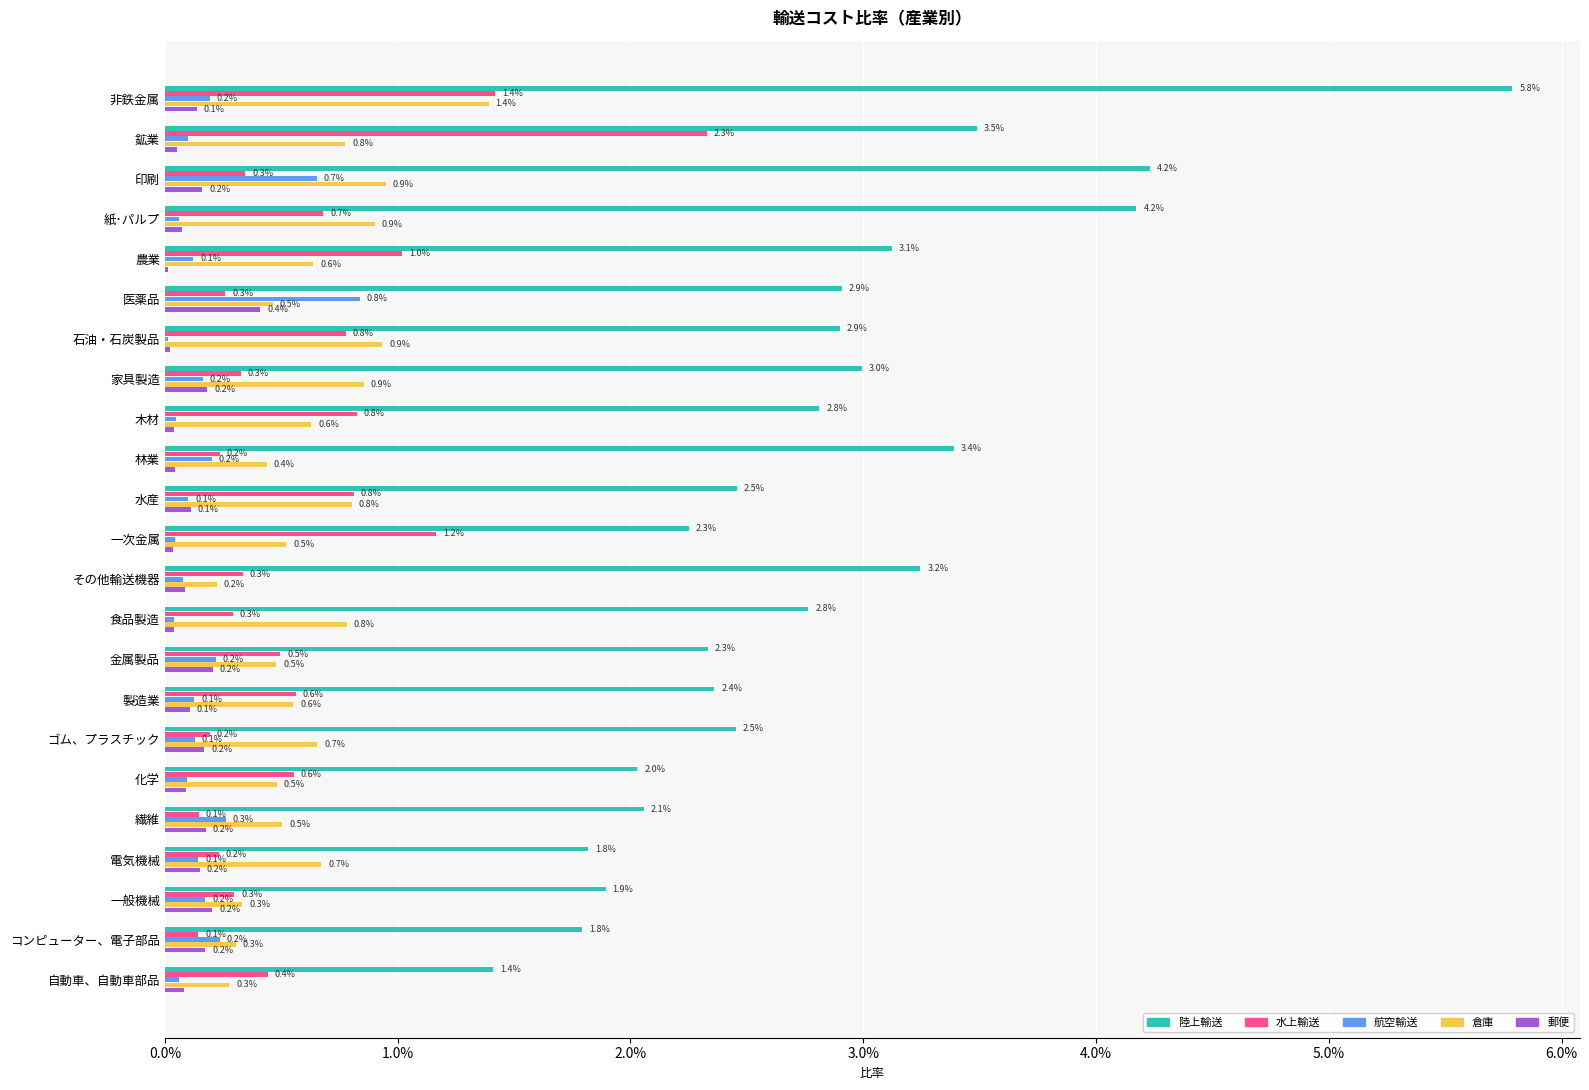

What are all the series names shown in the legend?

陸上輸送, 水上輸送, 航空輸送, 倉庫, 郵便